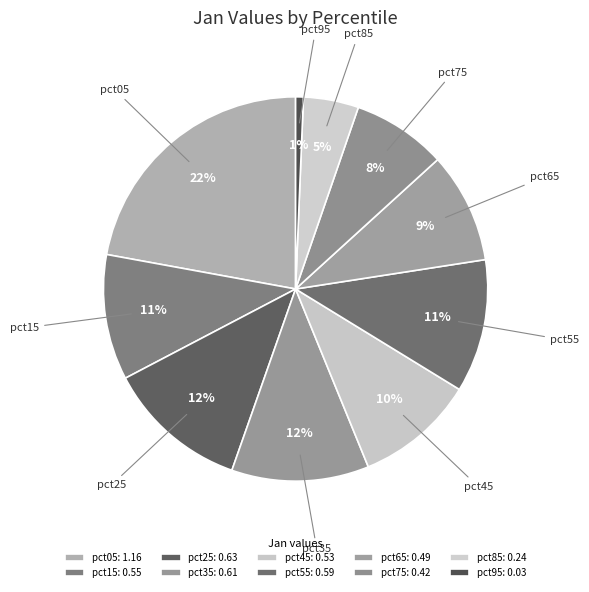

How many segments does this pie chart have?

10